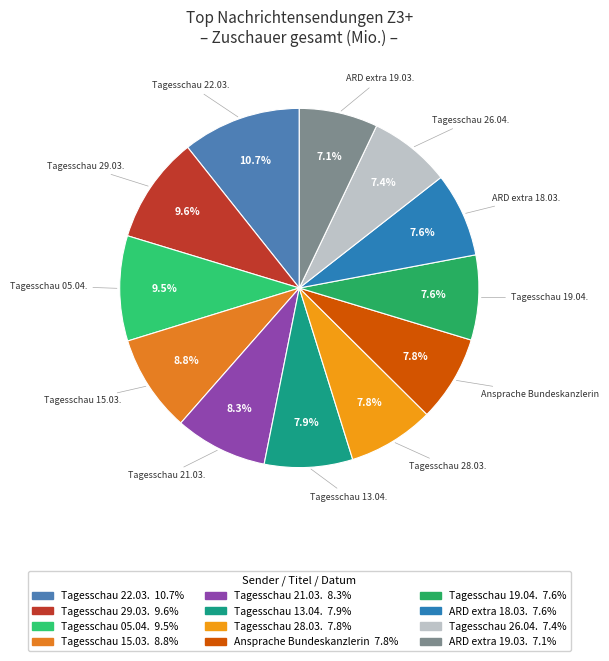

What portion of the pie excludes Tagesschau 13.04.?

92.1%